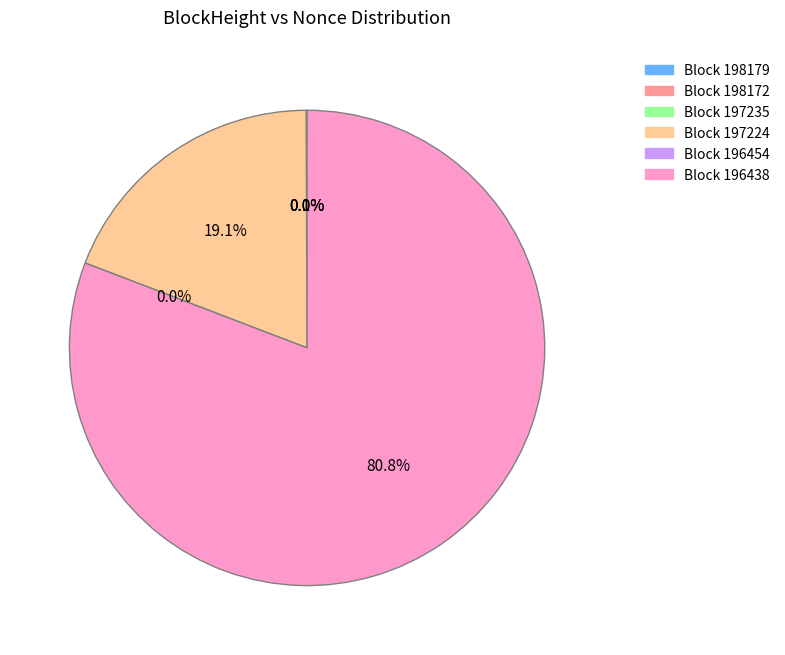

To the nearest percent, what portion does 196438 represent?

81%